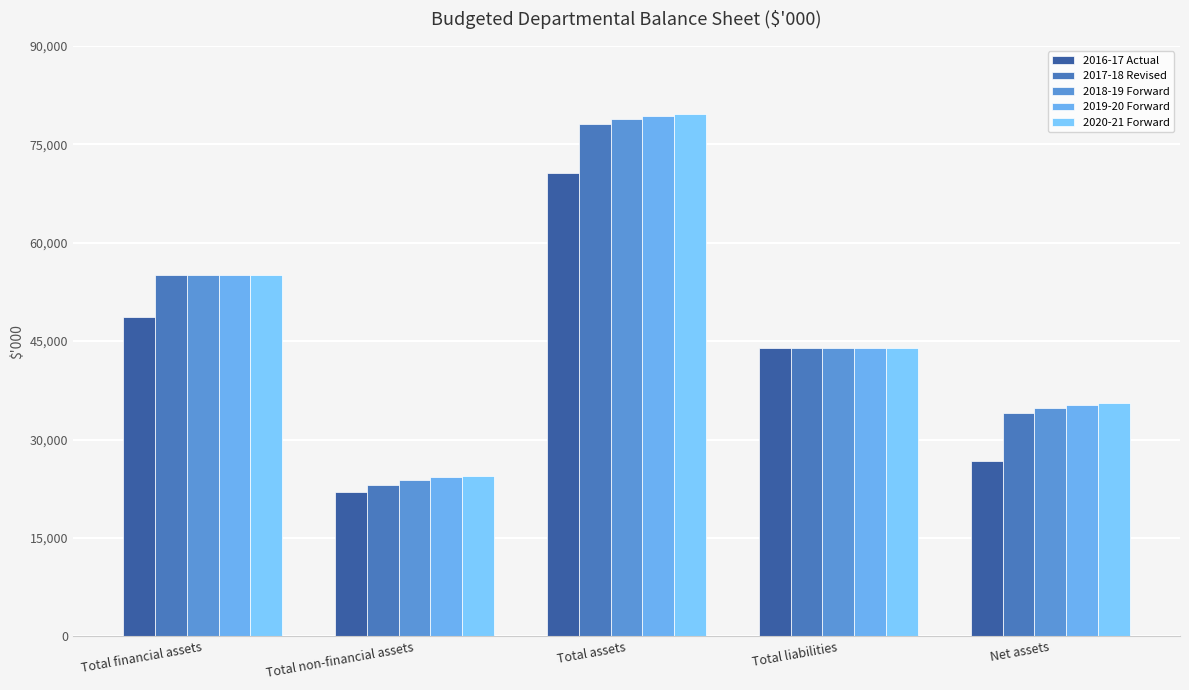

What is the value of the 2020-21 Forward bar at the 3rd from the left?

79550